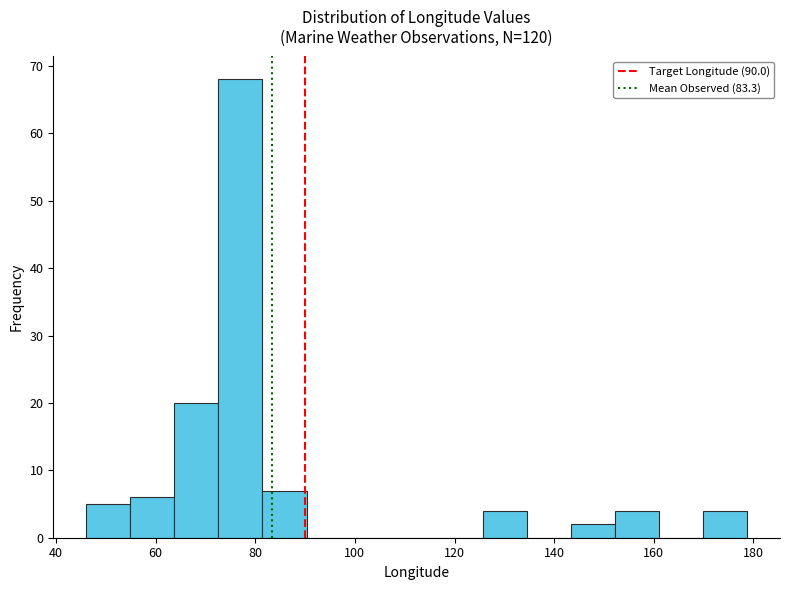

Reading left to right, transcribe this chart: for each bar, give the range it covers on the x-axis and its height. Neither the bar edges nor the heights are printed on the chart, so give them approximately, as read against the axes.

46 to 54: 5
54 to 64: 6
64 to 72: 20
72 to 82: 68
82 to 90: 7
90 to 100: 0
100 to 108: 0
108 to 116: 0
116 to 126: 0
126 to 134: 4
134 to 144: 0
144 to 152: 2
152 to 162: 4
162 to 170: 0
170 to 178: 4